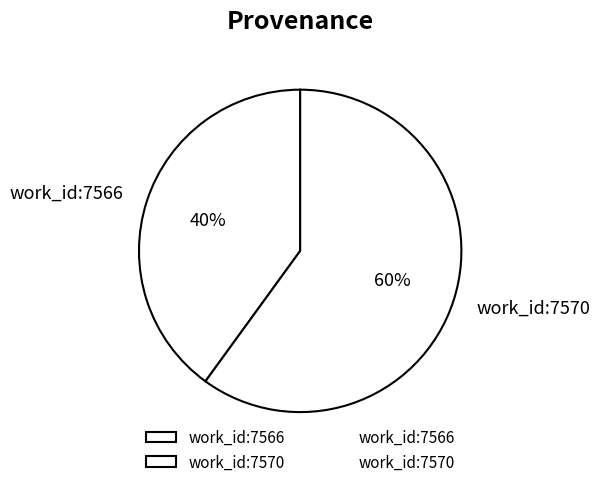

Between work_id:7566 and work_id:7570, which is larger?

work_id:7570